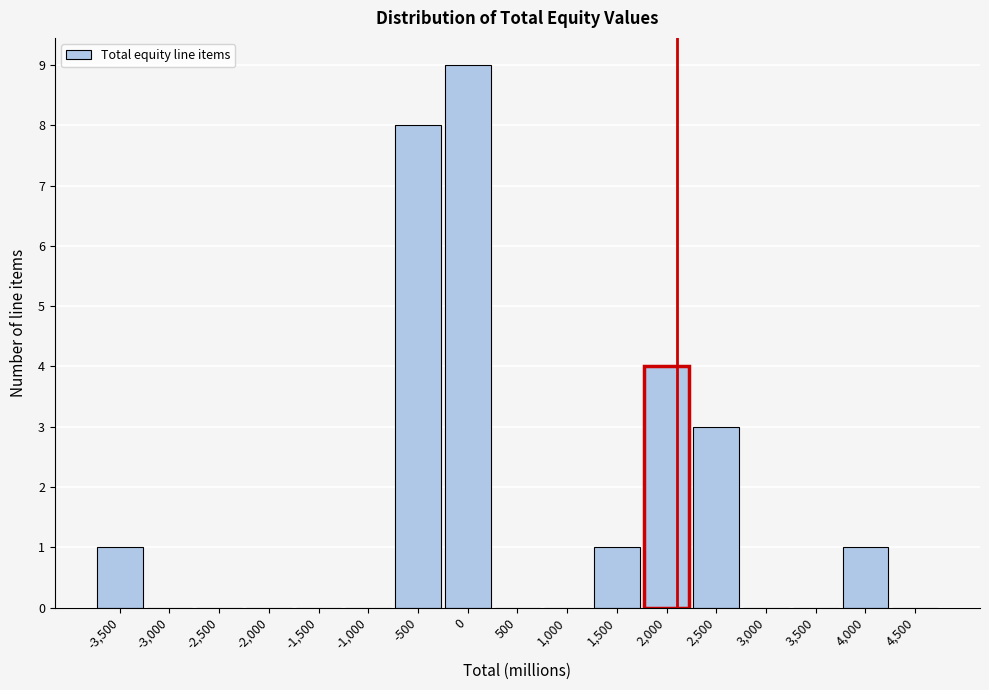

Reading left to right, what are all the values shown in this chart?

-3,500=1	-3,000=0	-2,500=0	-2,000=0	-1,500=0	-1,000=0	-500=8	0=9	500=0	1,000=0	1,500=1	2,000=4	2,500=3	3,000=0	3,500=0	4,000=1	4,500=0